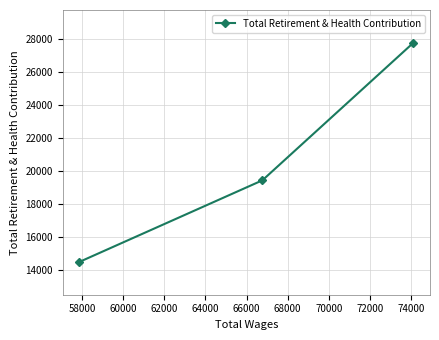

How many data points are less than 19440?

1